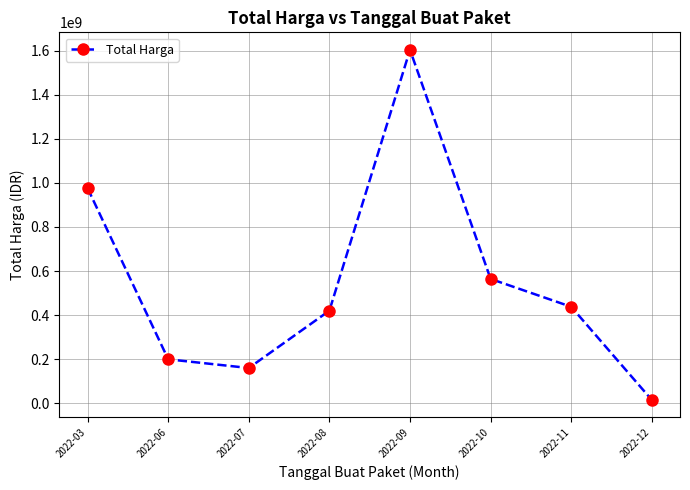

The value at 2022-08 is 640907261. True or false?

False